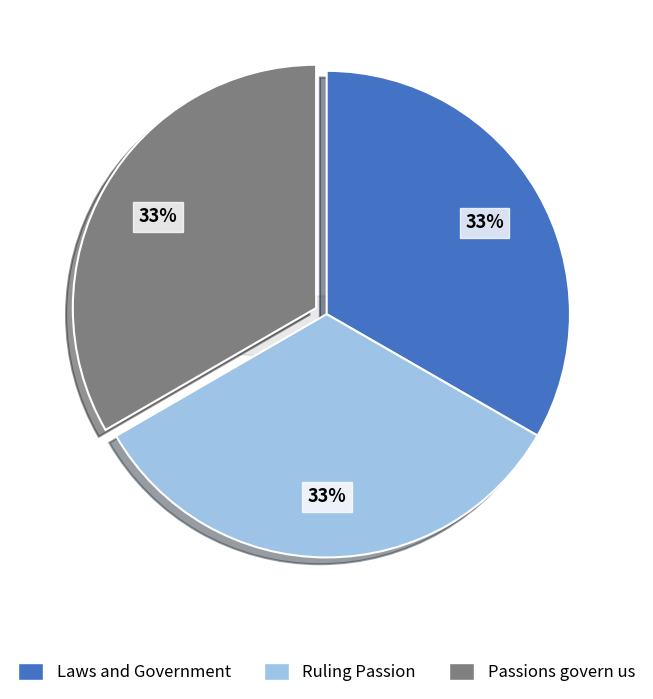

What percentage is NOT represented by Laws and Government?

66.7%